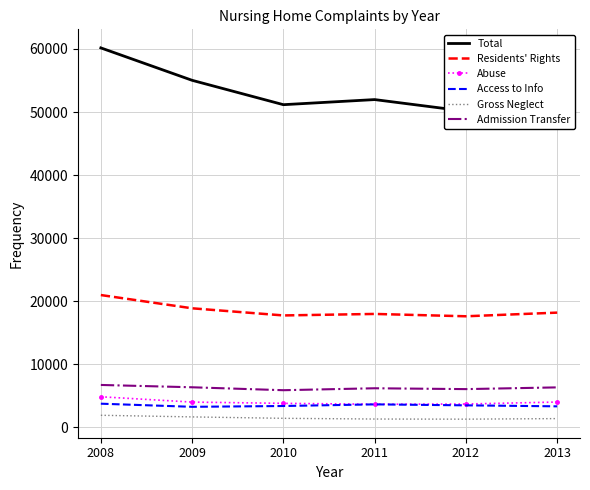

True or false: Access to Info and Total intersect in this chart.

False